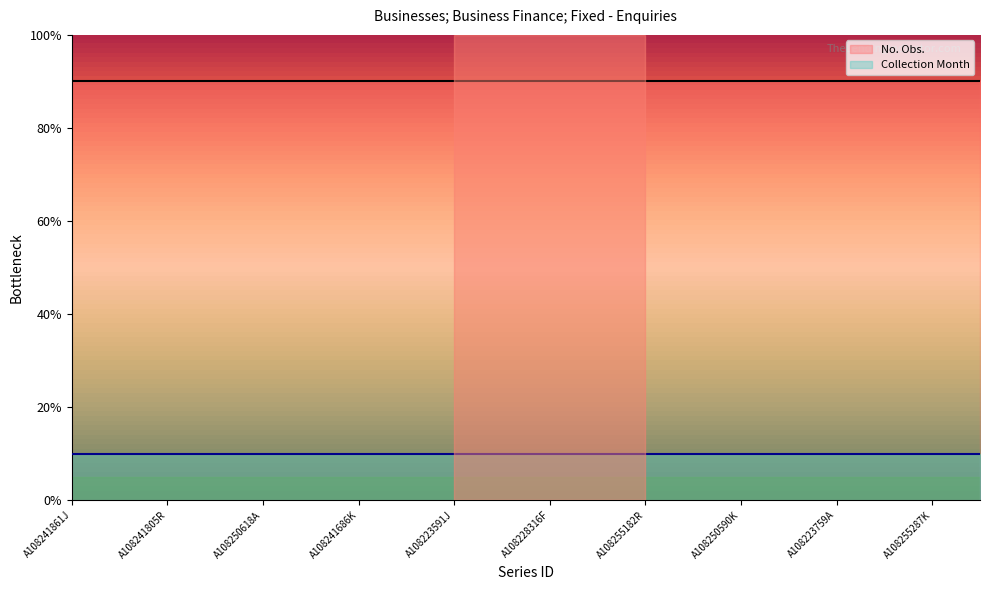

The value of Collection Month at A108241861J is 5. True or false?

True